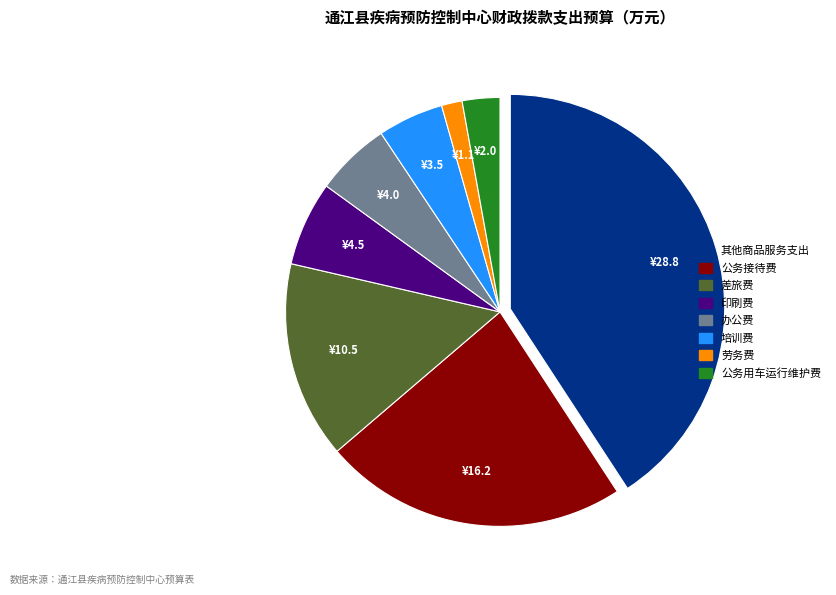

Does 培训费 account for over 50% of the chart?

No